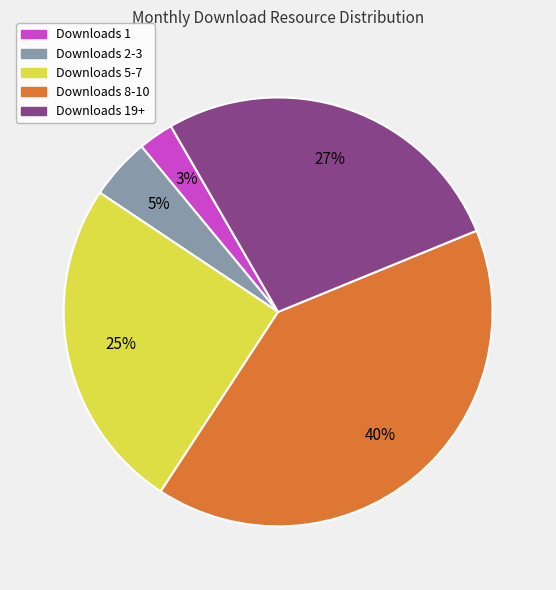

Is there a majority slice in this chart?

No